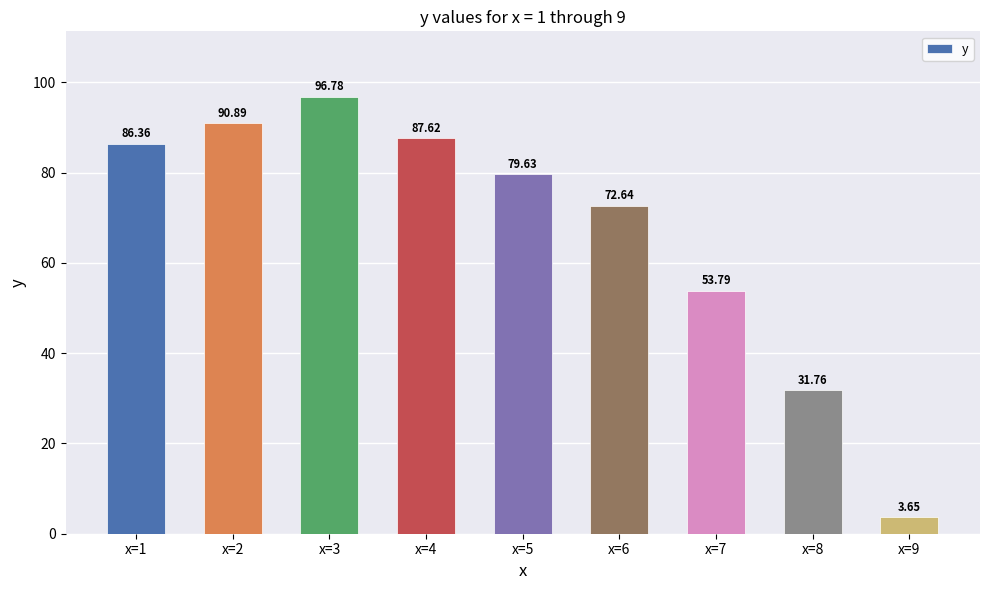

What is the value of the 8th bar from the left?

31.8